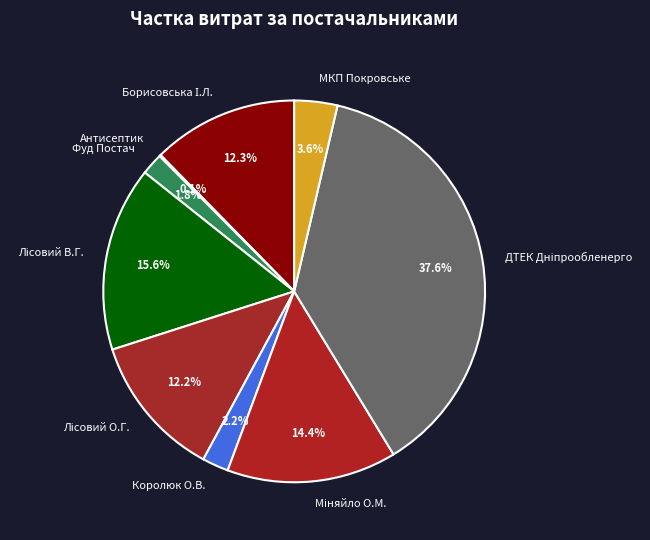

Is there a majority slice in this chart?

No